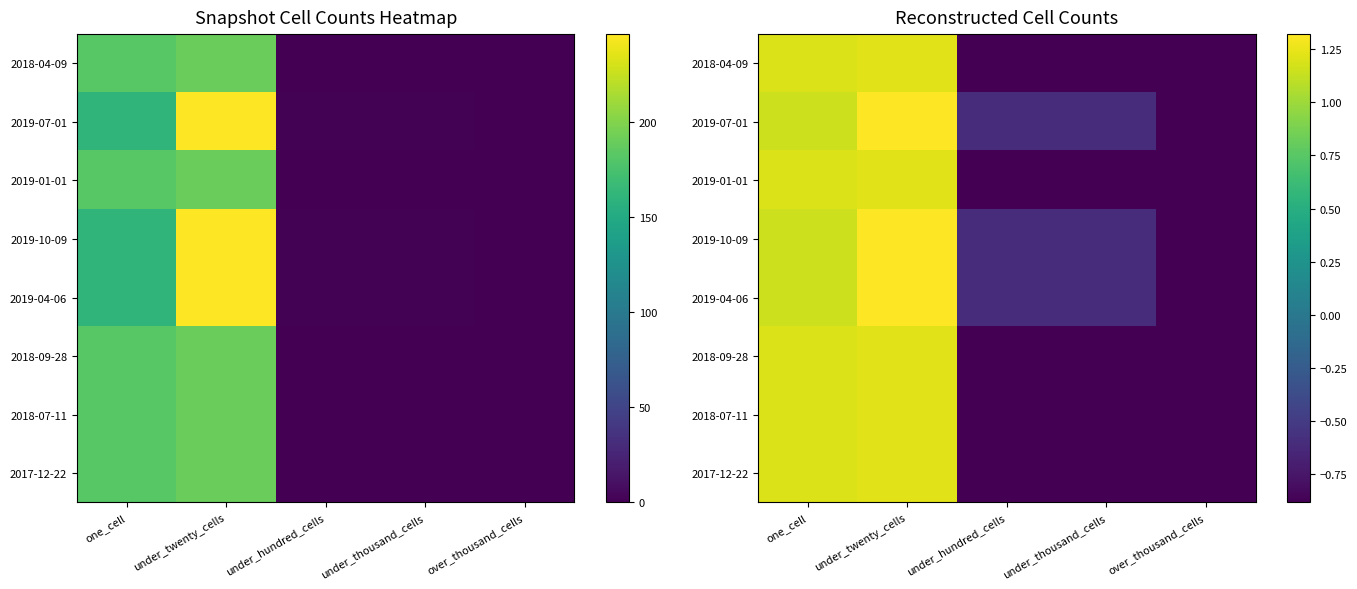

Rank the series by their maximum value, from highest to lowest.

2019-07-01, 2019-10-09, 2019-04-06, 2018-04-09, 2019-01-01, 2018-09-28, 2018-07-11, 2017-12-22